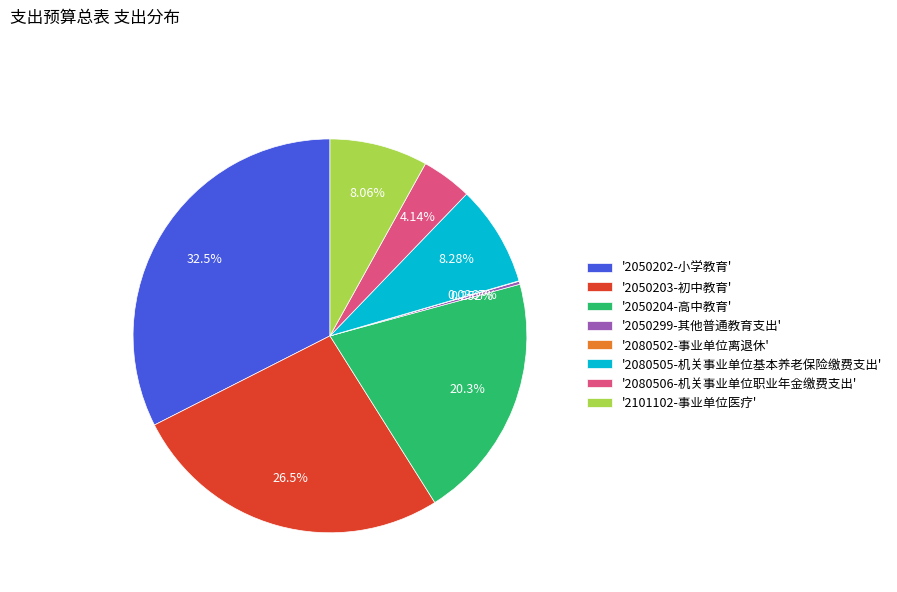

Does '2101102-事业单位医疗' account for over 50% of the chart?

No